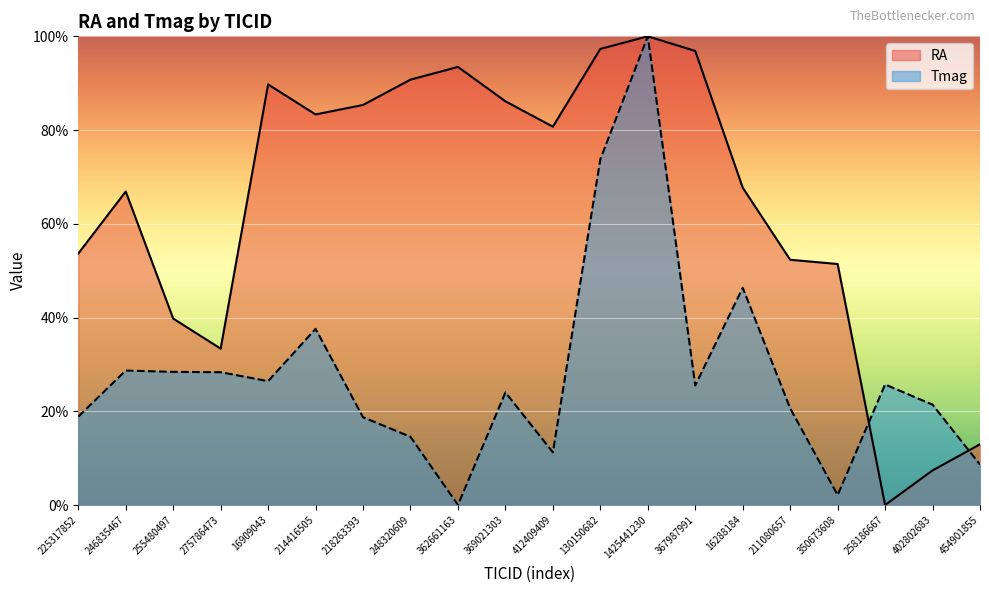

Which series has the largest range (max minus min)?

RA